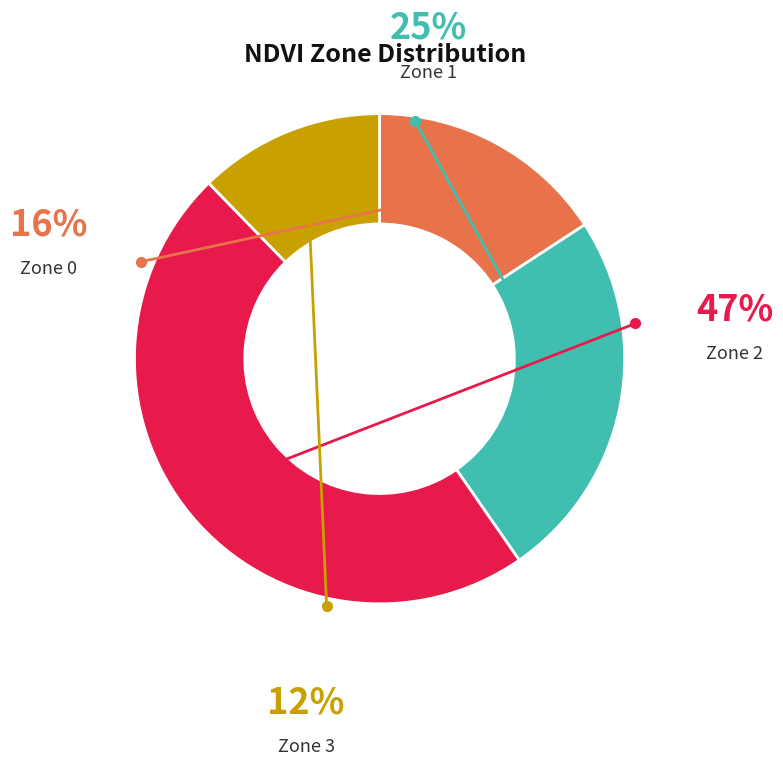

How many segments does this pie chart have?

4